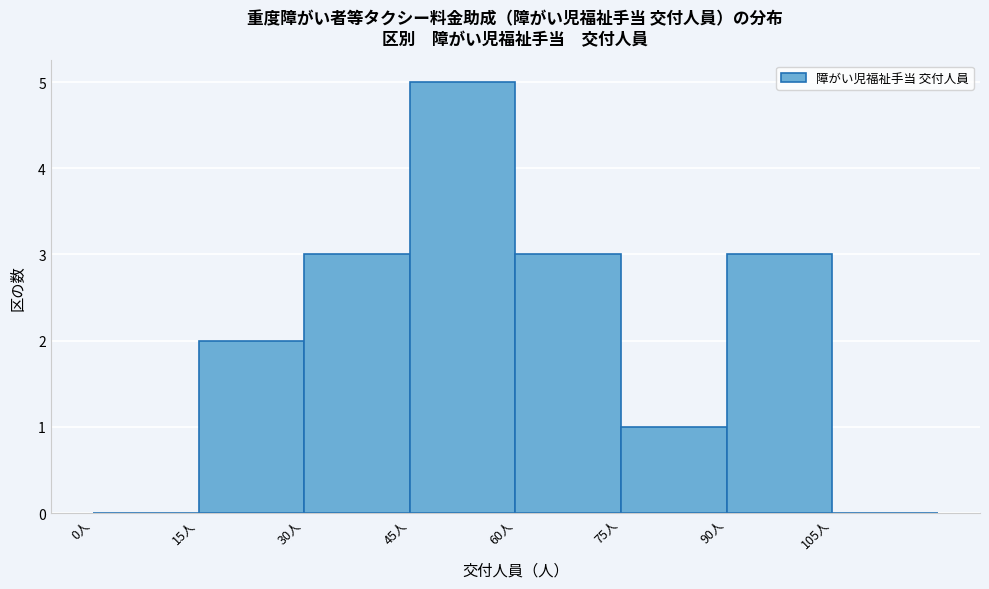

Reading left to right, list every bar in this chart as the range it spans on the x-axis followed by its height. Neither the bar edges nor the heights are printed on the chart, so give them approximately, as read against the axes.

0 to 15: 0
15 to 30: 2
30 to 45: 3
45 to 60: 5
60 to 75: 3
75 to 90: 1
90 to 105: 3
105 to 120: 0